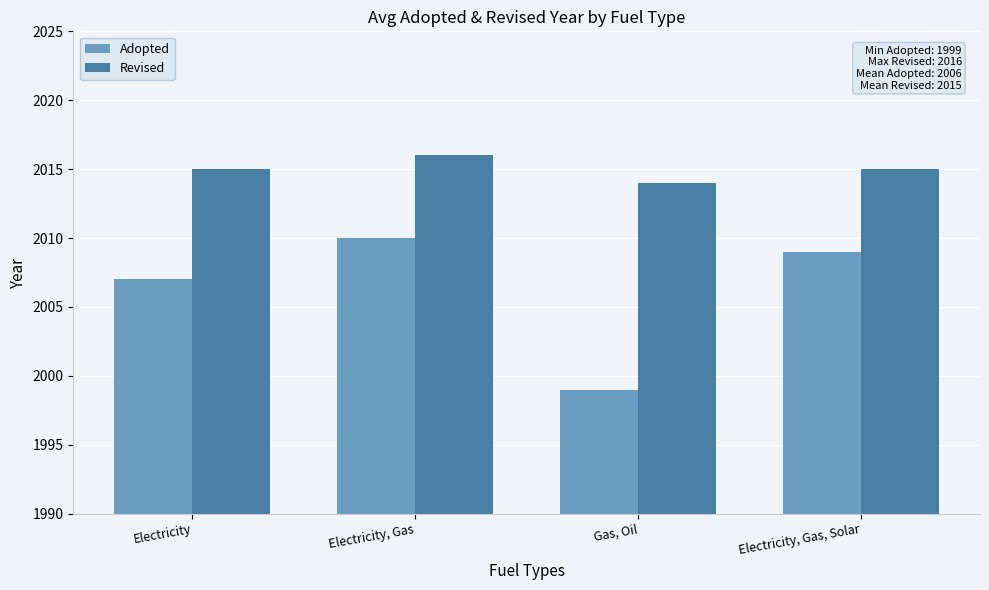

Is it true that Revised equals 2015 at Electricity, Gas, Solar?

True